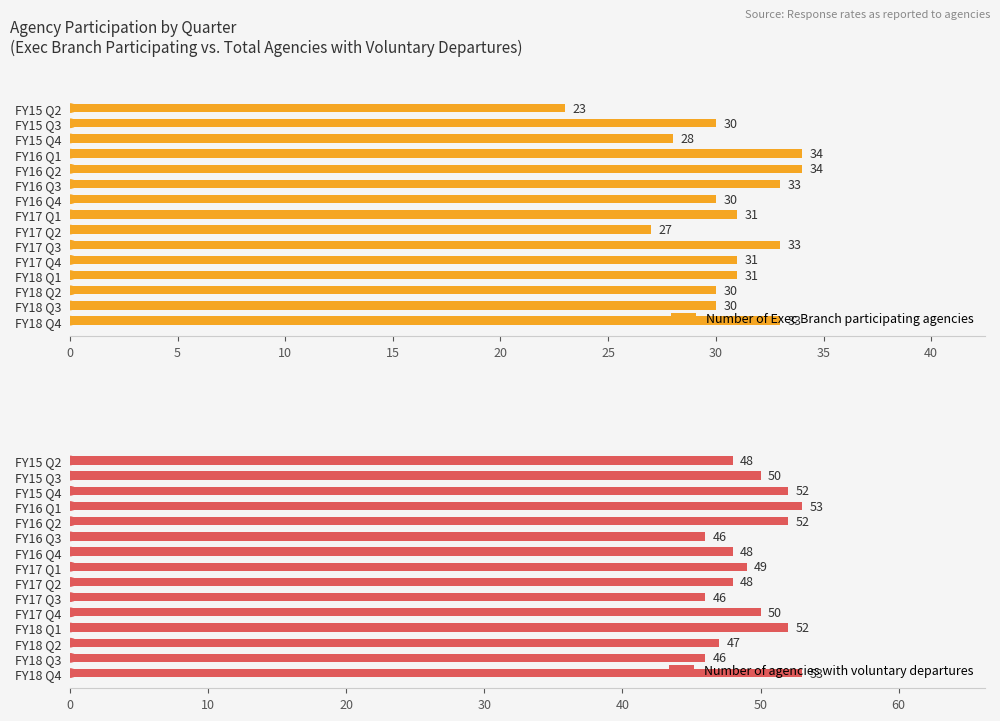

What are all the series names shown in the legend?

Number of Exec Branch participating agencies, Number of agencies with voluntary departures